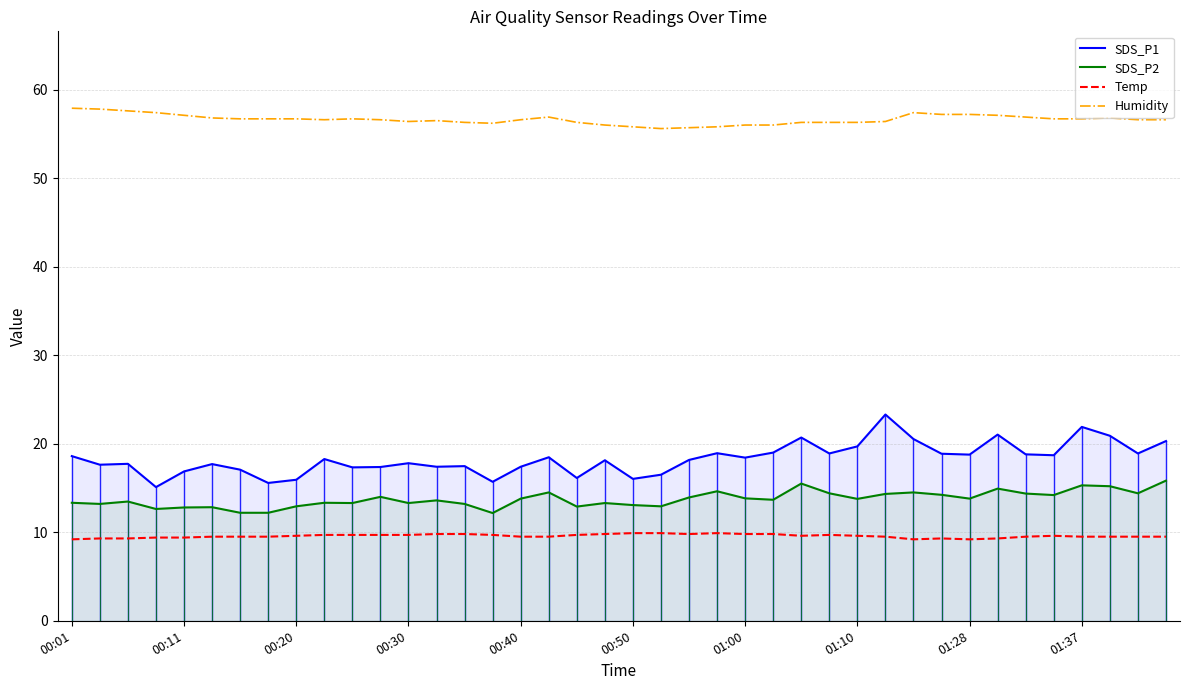

Rank the series by their maximum value, from lowest to highest.

Temp, SDS_P2, SDS_P1, Humidity